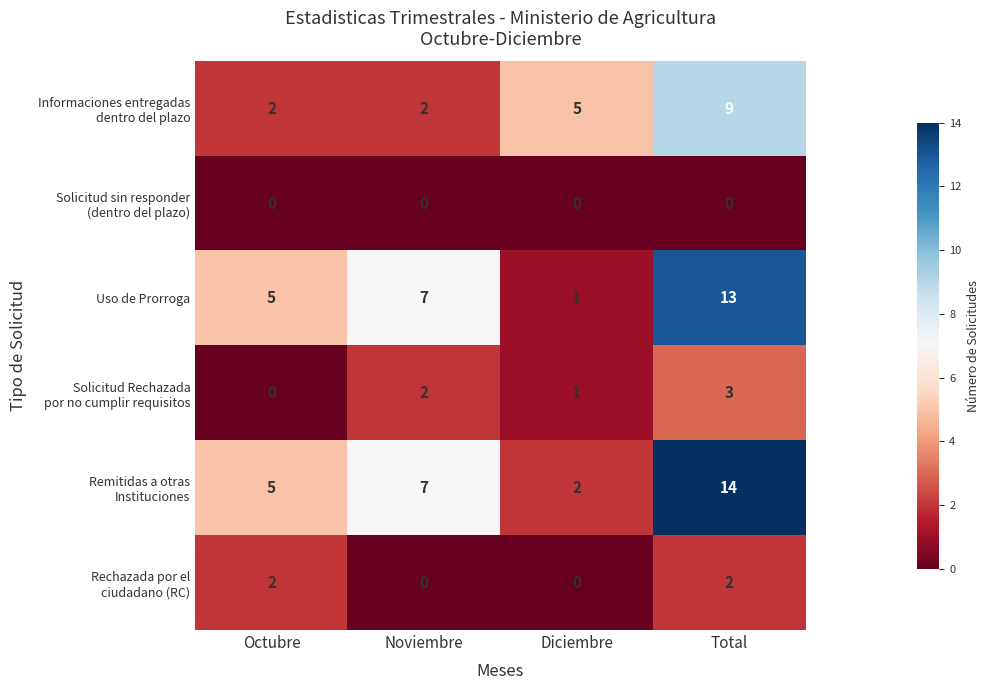

What is the maximum value shown in the chart?

14